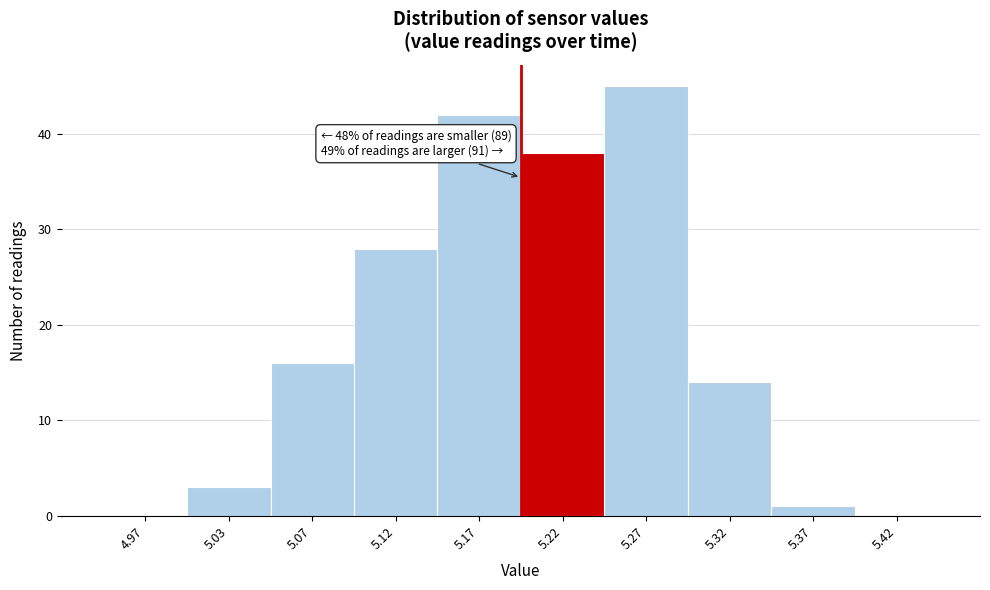

Which range on the x-axis has the tallest bar?

5.25 to 5.30